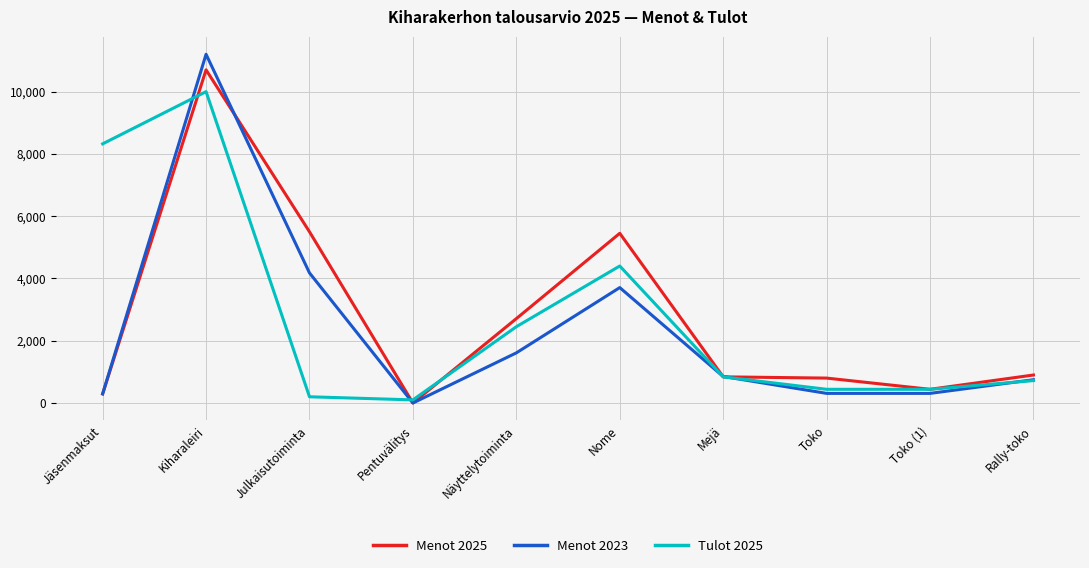

Is it true that Menot 2025 equals 0 at Pentuvälitys?

True